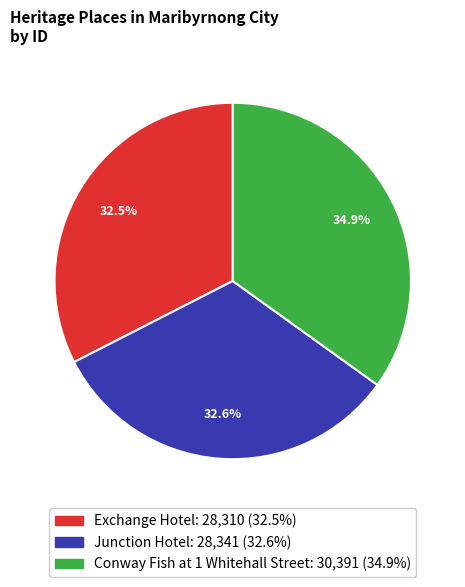

Is there a majority slice in this chart?

No